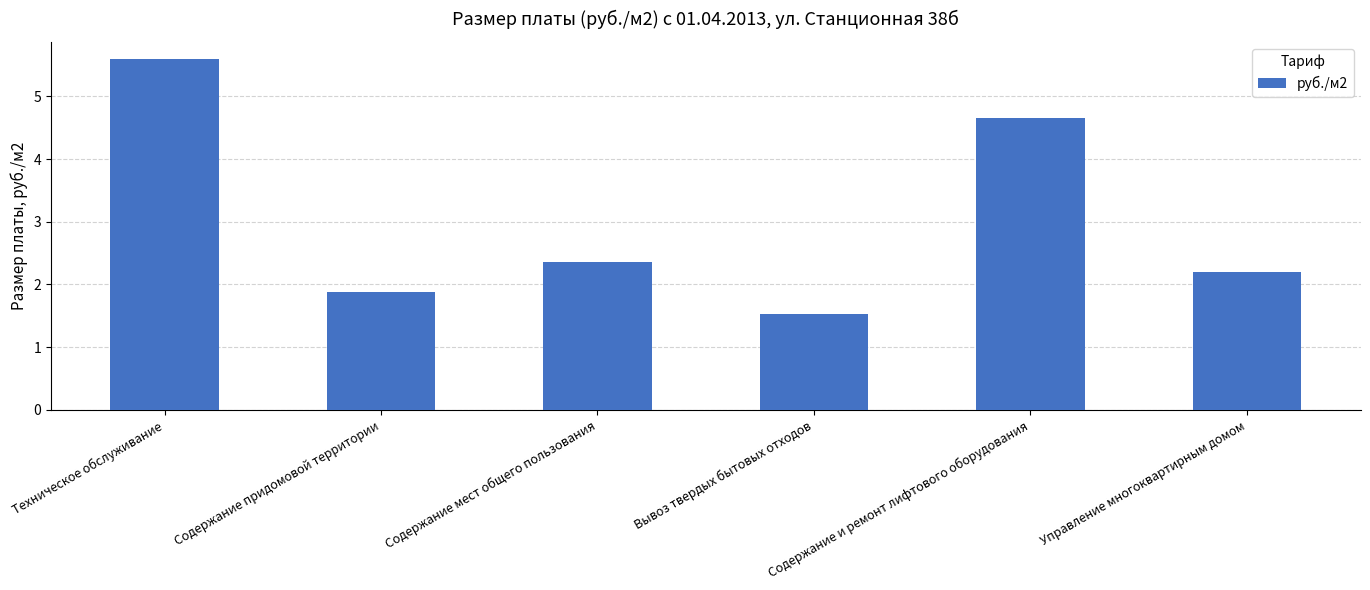

Reading left to right, extract all data points from this chart.

5.6	1.9	2.4	1.5	4.7	2.2